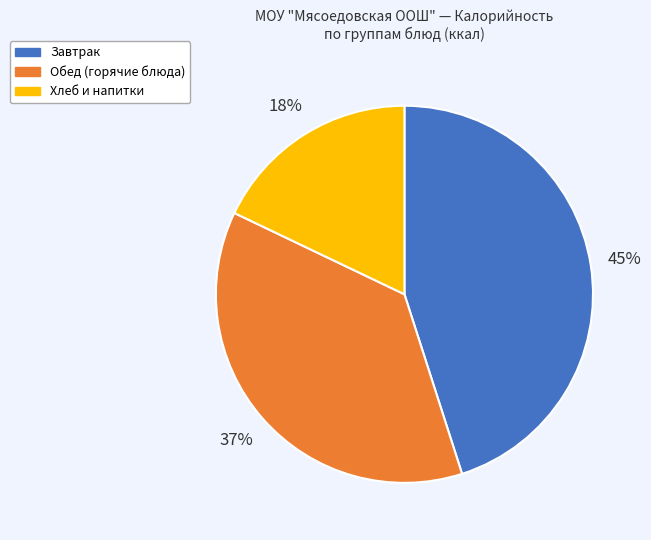

Combined, do Обед (горячие блюда) and Хлеб и напитки account for over 50%?

Yes